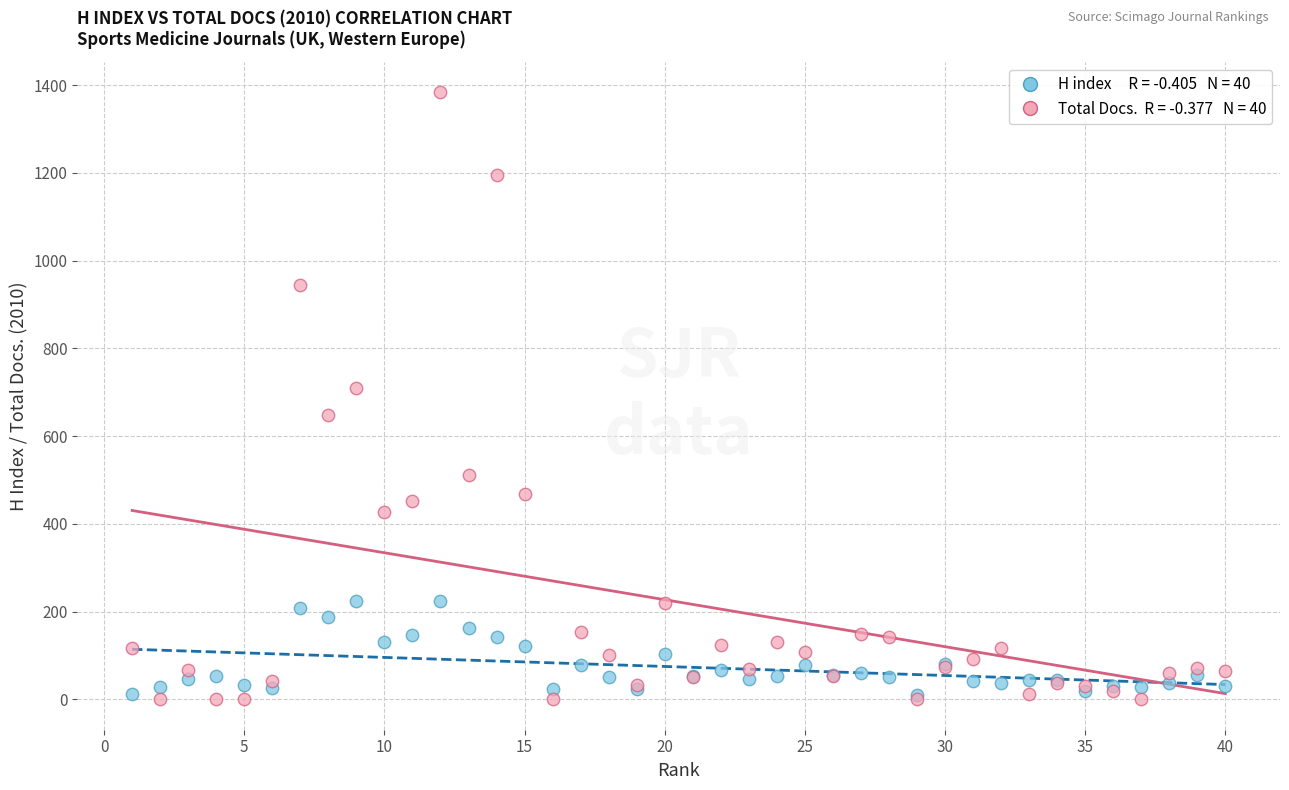

Across all series, what Y value is closest to 691?

709